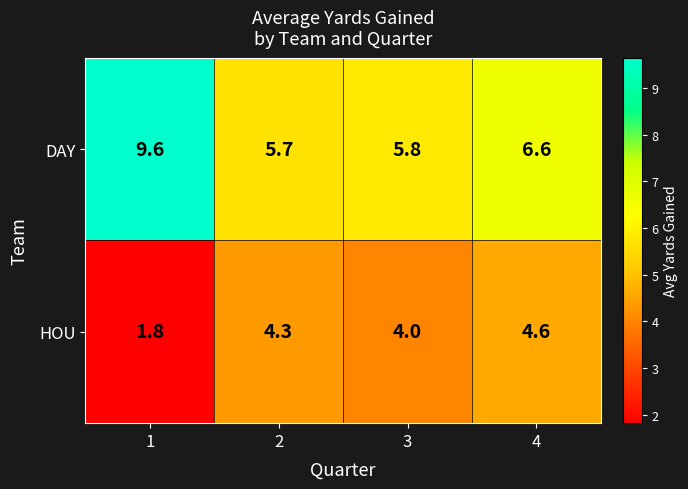

At which category is the sum across all series the highest?

1